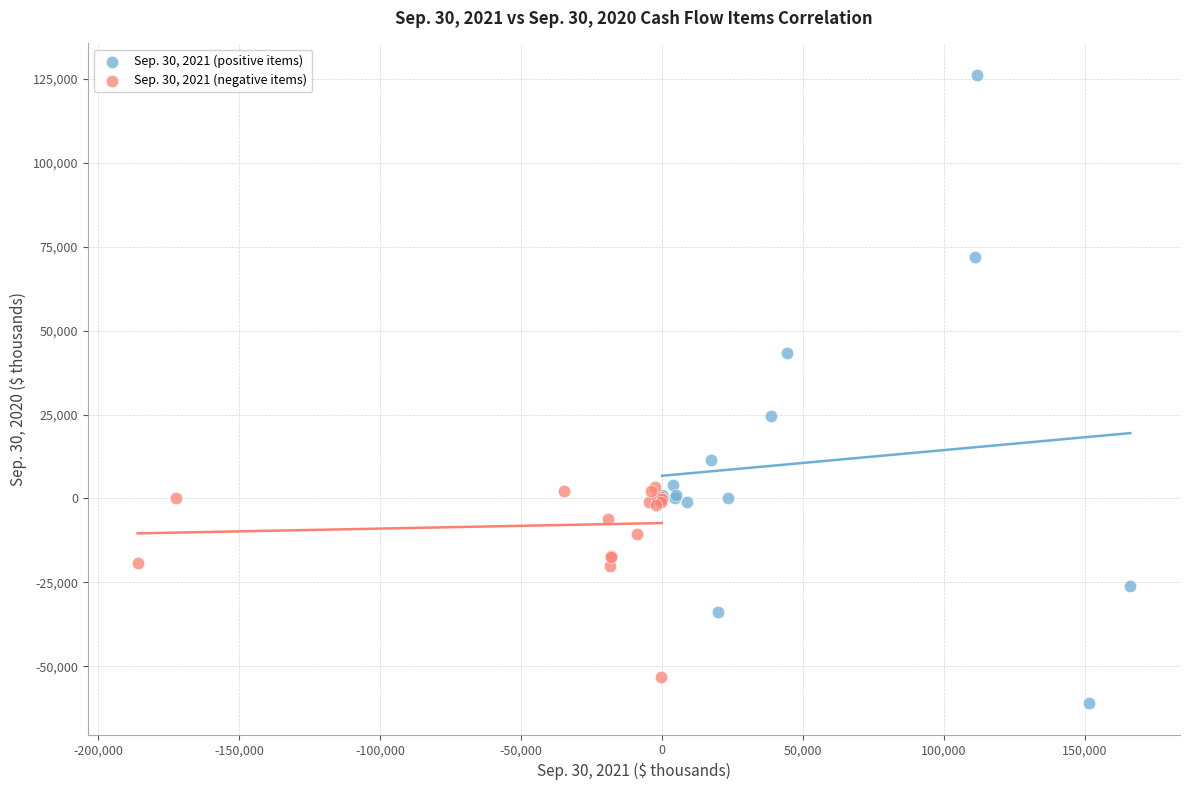

What are all the series names shown in the legend?

Sep. 30, 2021 (positive items), Sep. 30, 2021 (negative items)